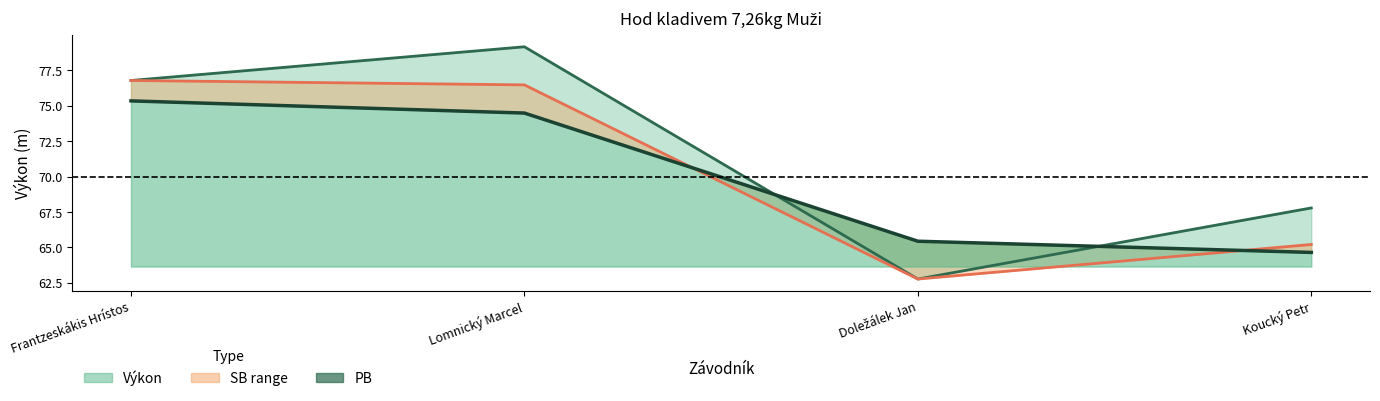

Which has a higher value, Doležálek Jan or Lomnický Marcel?

Lomnický Marcel